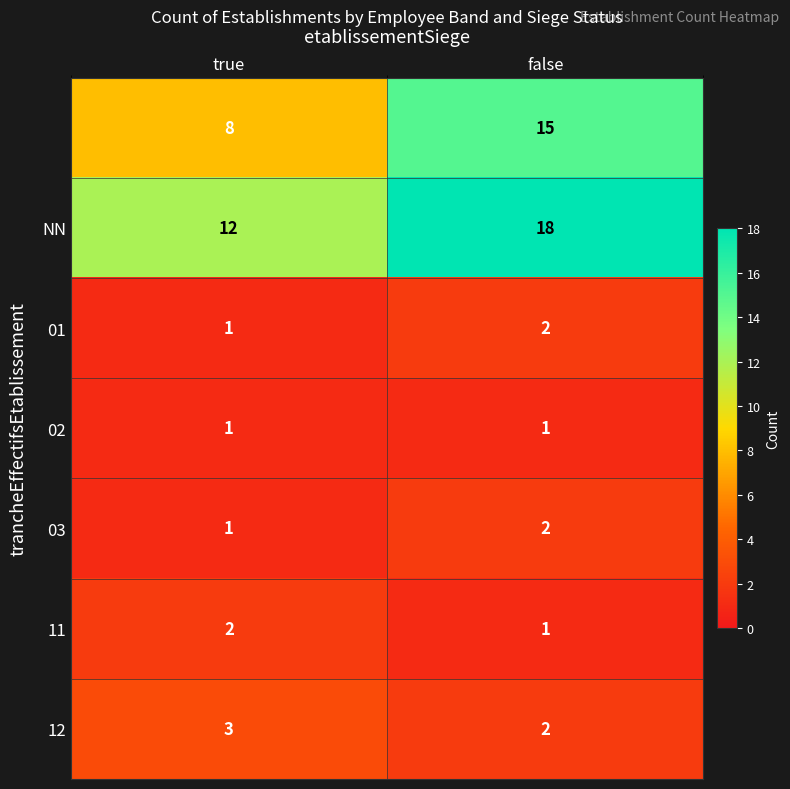

What is the spread (max minus min) of values at false?

17